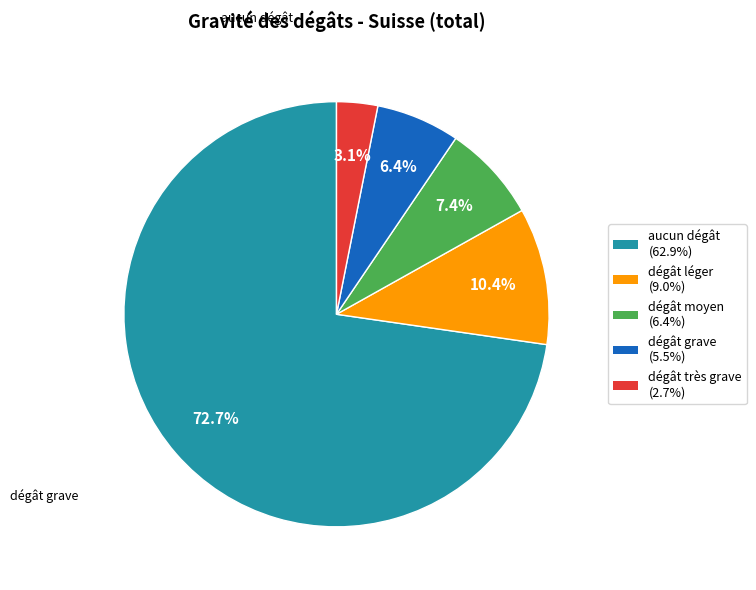

Is there any slice that represents more than half of the pie?

Yes